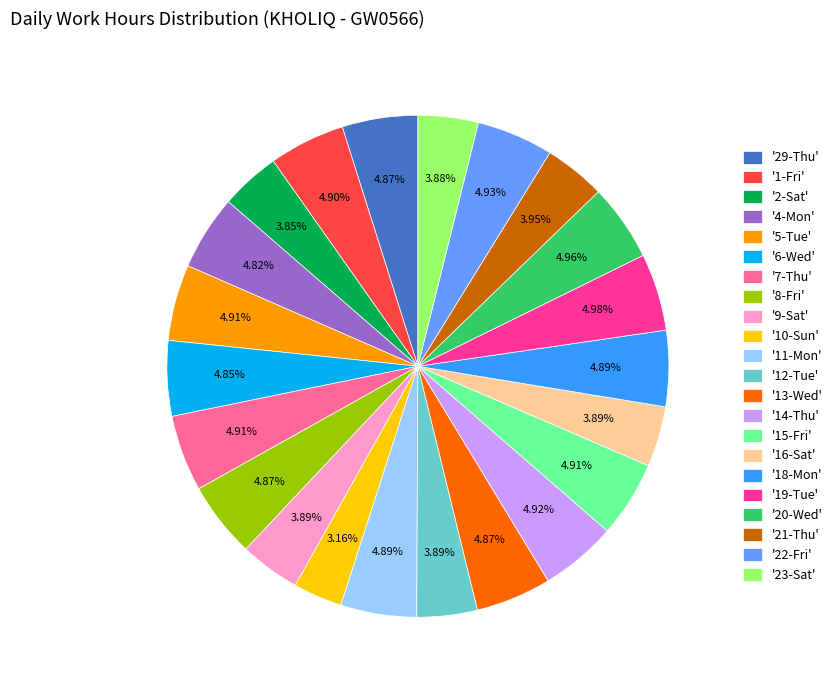

Between '21-Thu' and '10-Sun', which is larger?

'21-Thu'